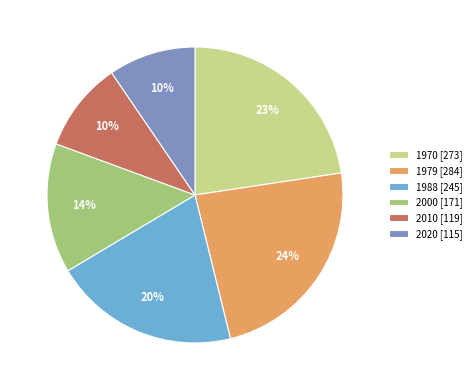

To the nearest percent, what is the average slice percentage?

17%